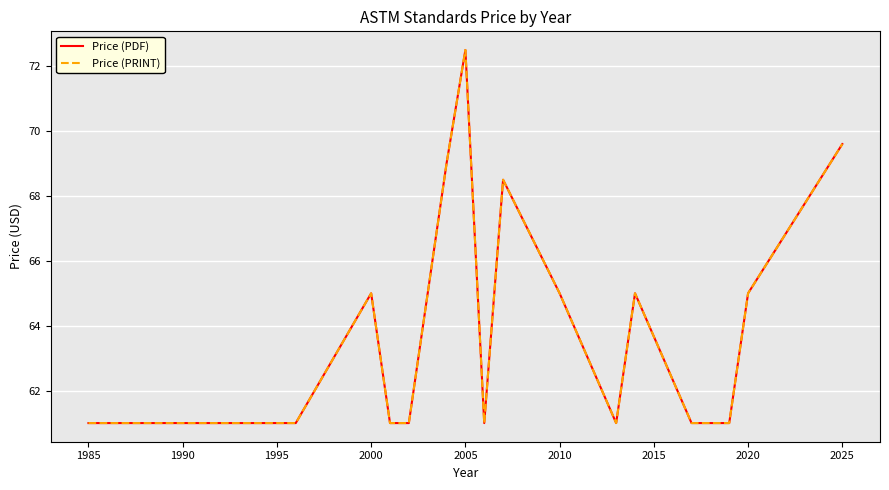

True or false: Price (PDF) and Price (PRINT) cross at least once.

False